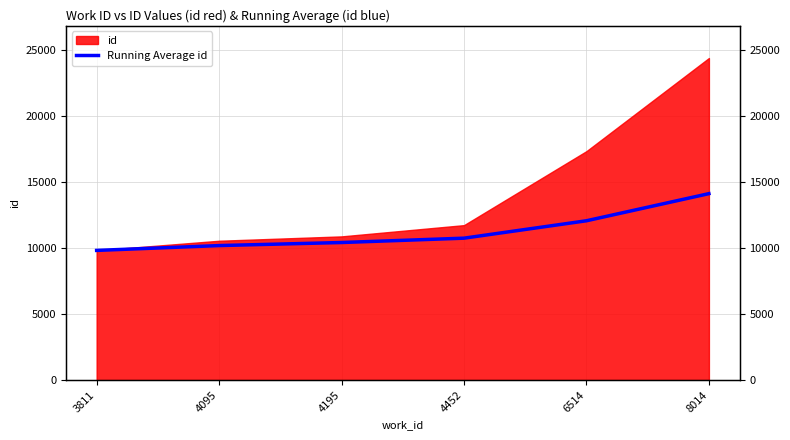

Which label corresponds to the smallest value in the chart?

3811